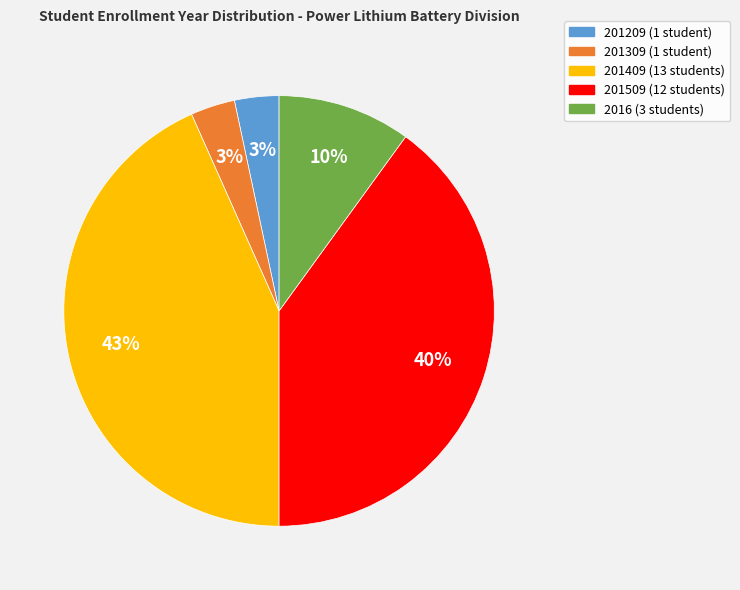

To the nearest percent, what is the difference between the largest and smallest slice percentages?

40%